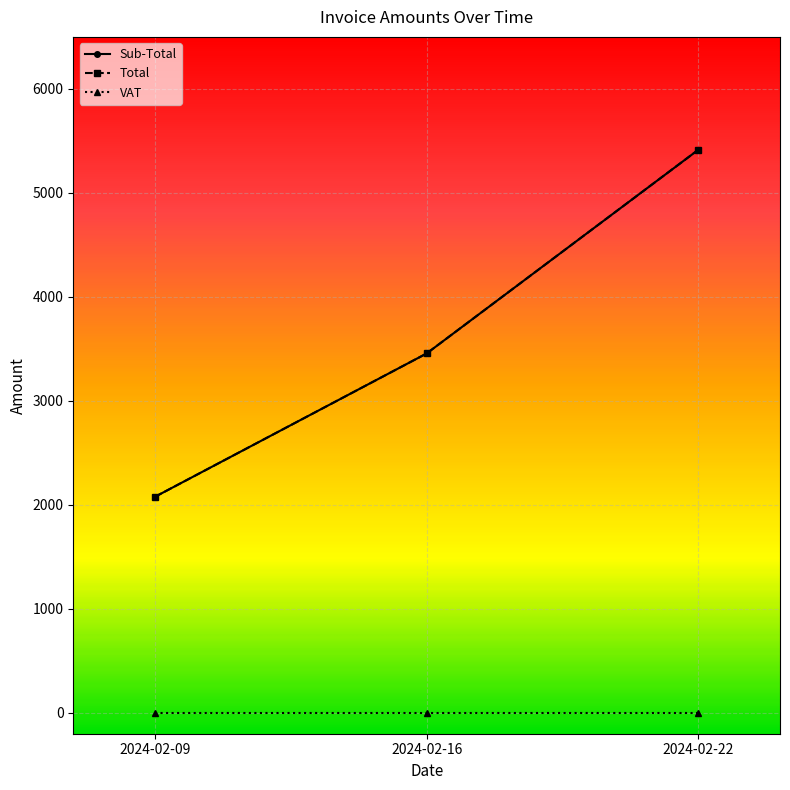

Which category has the lowest value in the Sub-Total series?

2024-02-09